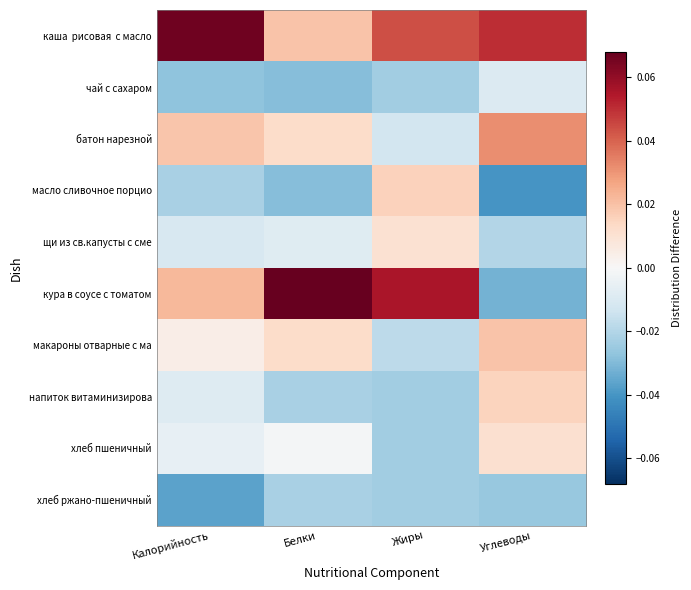

At Белки, list the series in order from smallest to largest.

чай с сахаром, масло сливочное порцио, напиток витаминизирова, хлеб ржано-пшеничный, щи из св.капусты с сме, хлеб пшеничный, батон нарезной, макароны отварные с ма, каша рисовая с масло, кура в соусе с томатом